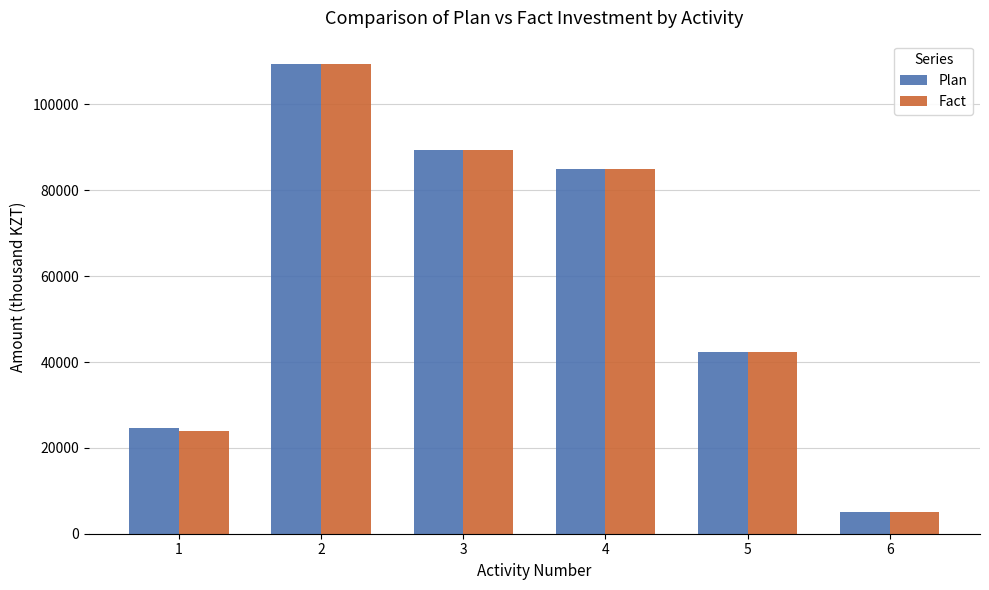

What is the approximate value of Plan at 5?

42356.8